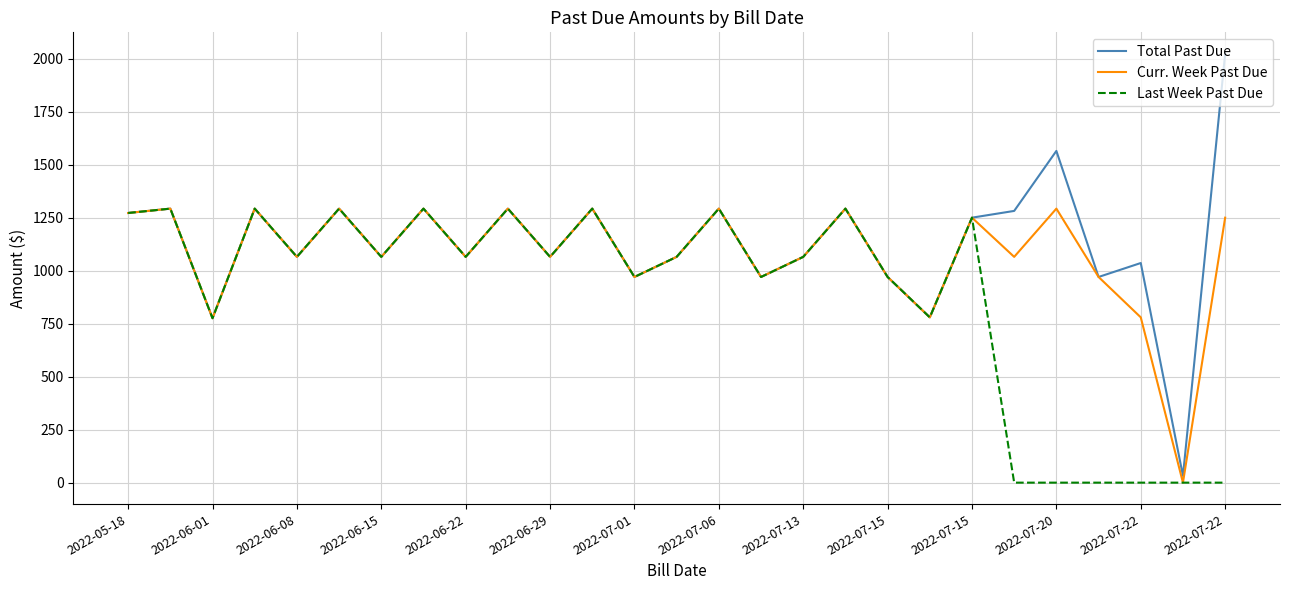

True or false: Total Past Due has more than 0 points higher than both neighbors.

True